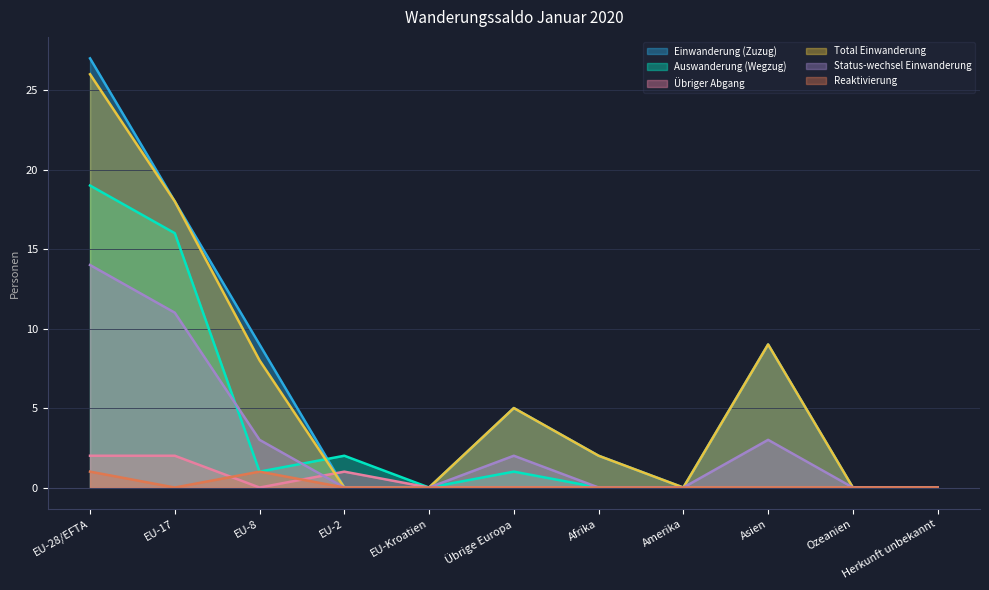

What is the difference between the highest and lowest values at Übrige Europa?

5